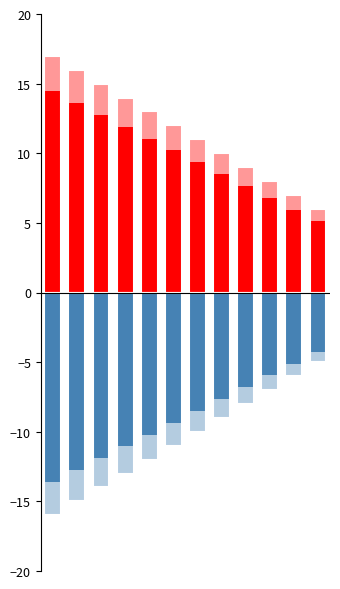

What is the difference between the featured values at 4 and 0?

4